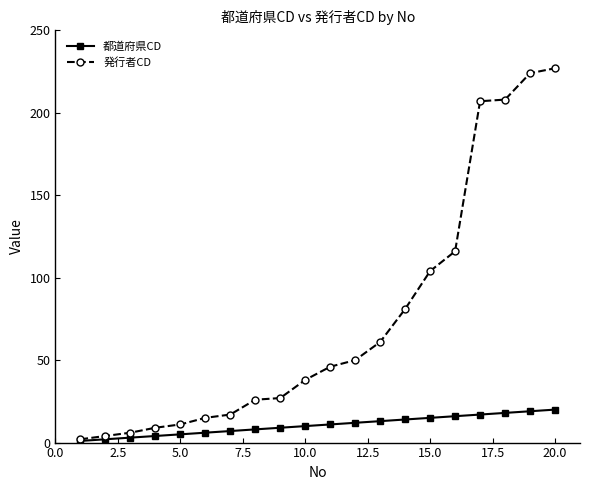

Which series has the widest spread of values?

発行者CD